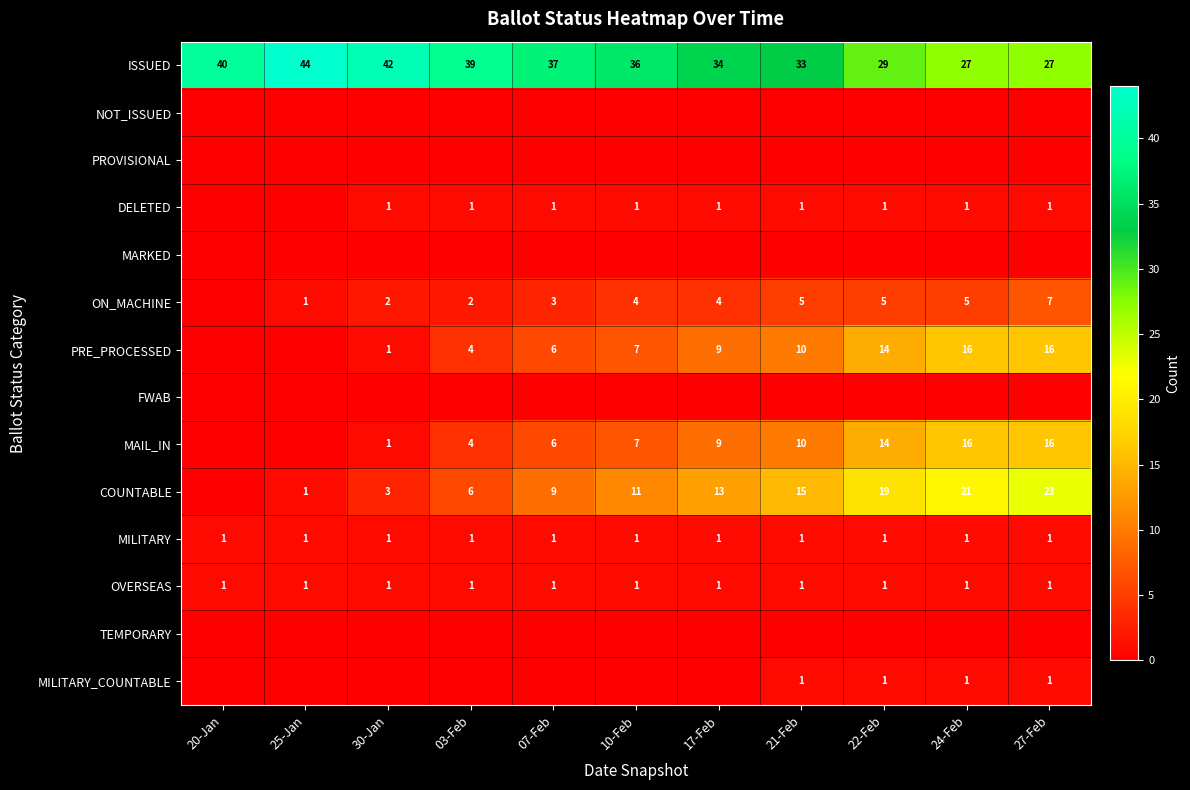

What is the difference between the ISSUED values at 10-Feb and 07-Feb?

1